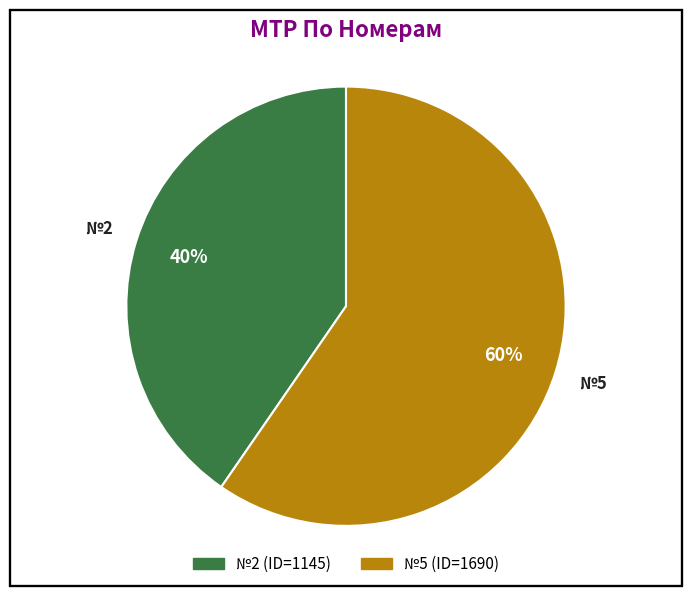

To the nearest percent, what is the average slice percentage?

50%